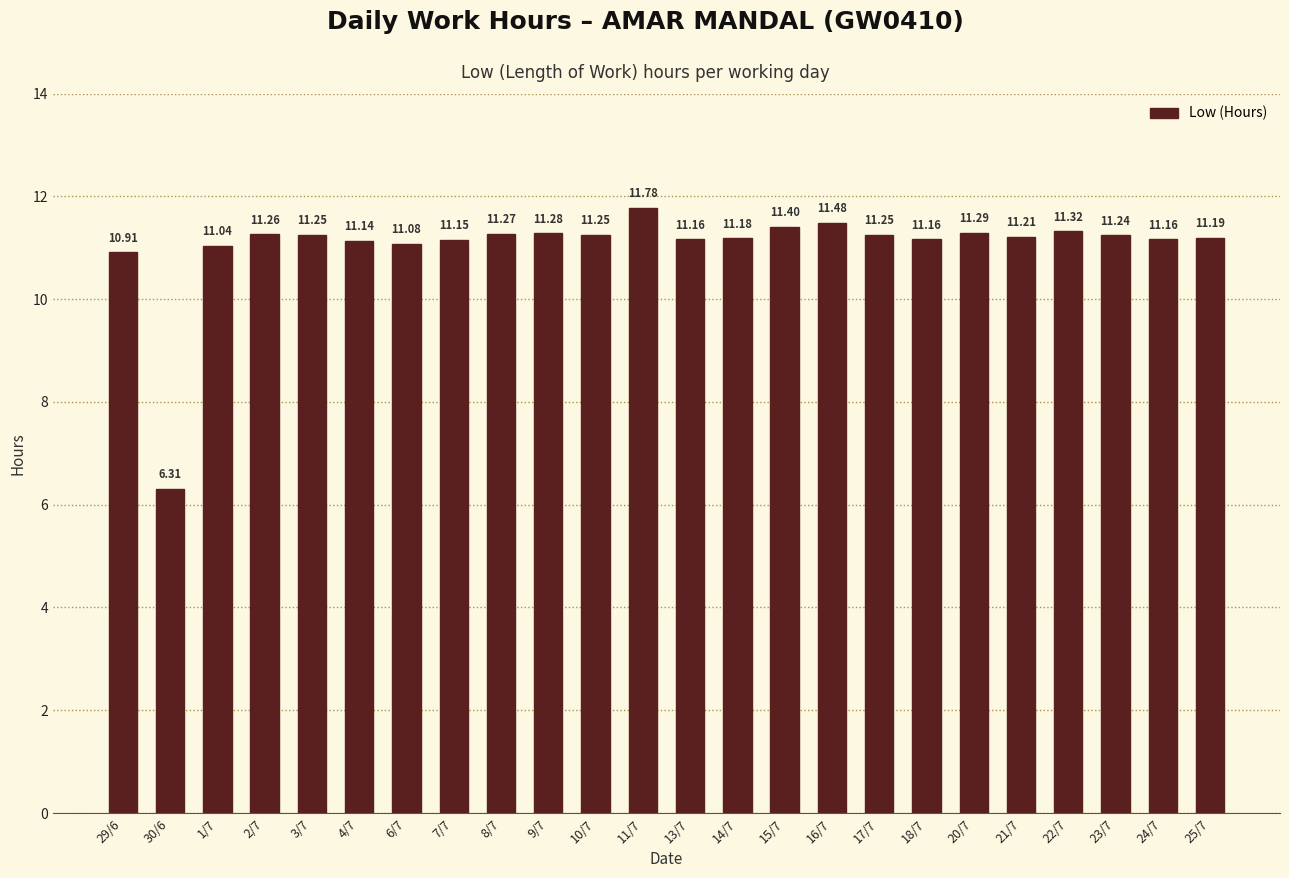

Between 18/7 and 10/7, which is larger?

10/7